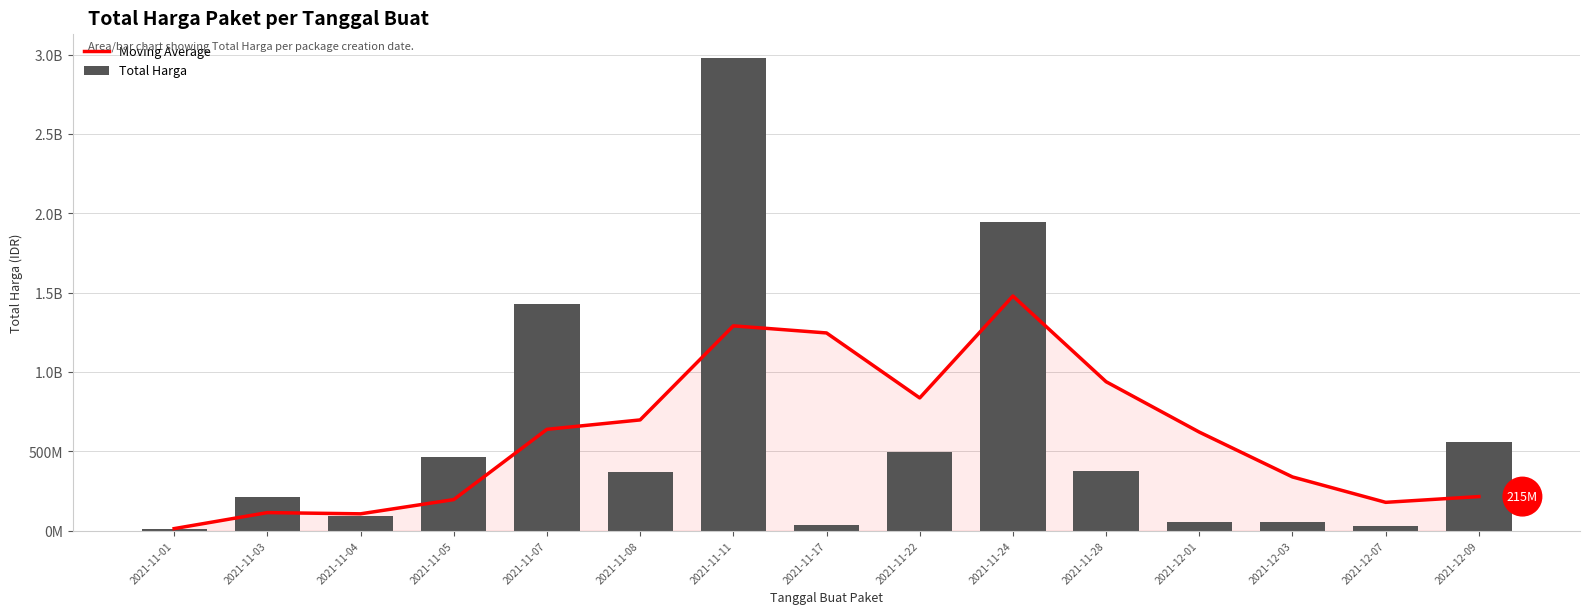

Reading left to right, what are all the values shown in this chart?

Moving Average: 12787500	113719385	106036948	195775315	638513515	697811557	1290668602	1245979459	836405438	1478726113	938560145	621052013	338389267	178388600	214661933
Total Harga: 12787500	214651270	90672075	464002100	1425867900	368516000	2980954240	34292000	493000000	1947326200	373404000	56152800	51601000	27412000	559971000